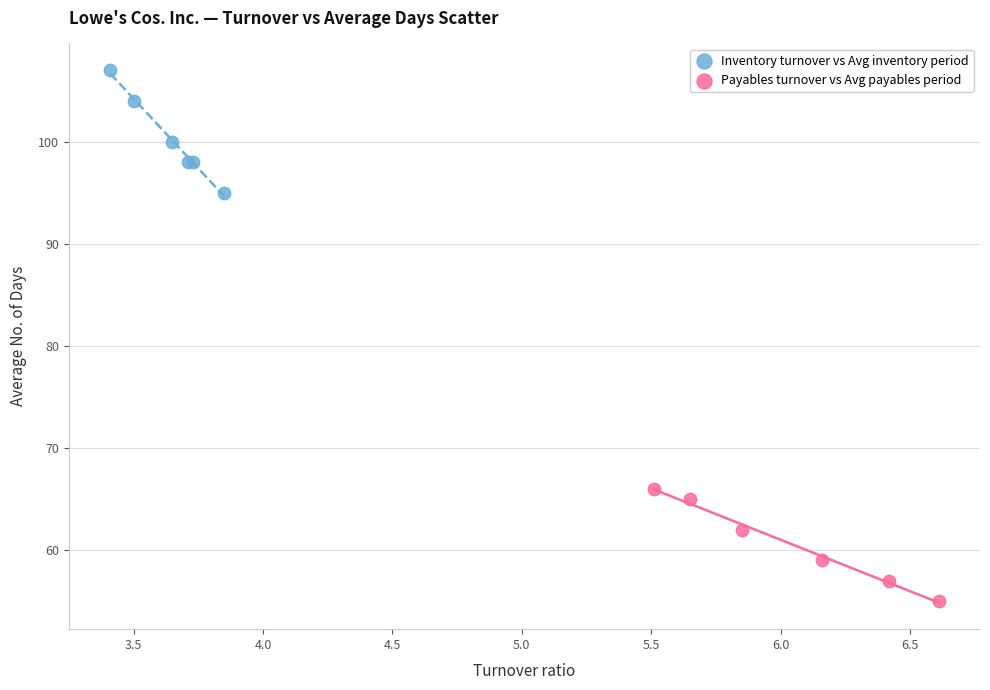

Which series contains the lowest Y value?

Payables turnover vs Avg payables period